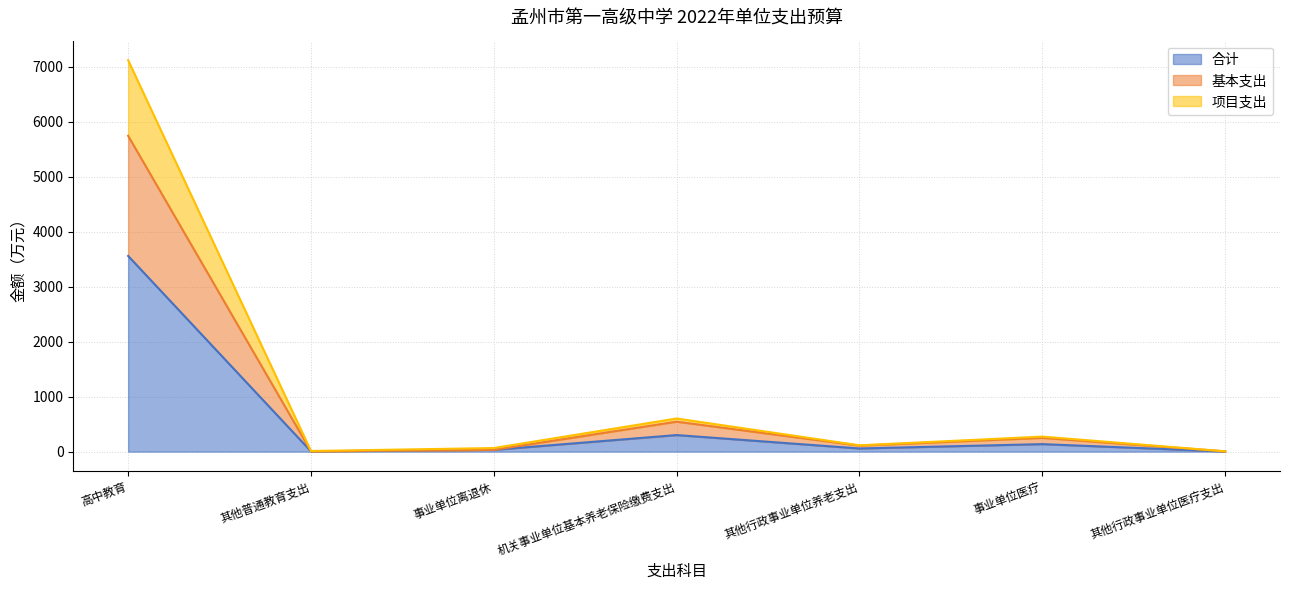

At which label does 项目支出 reach its peak?

高中教育